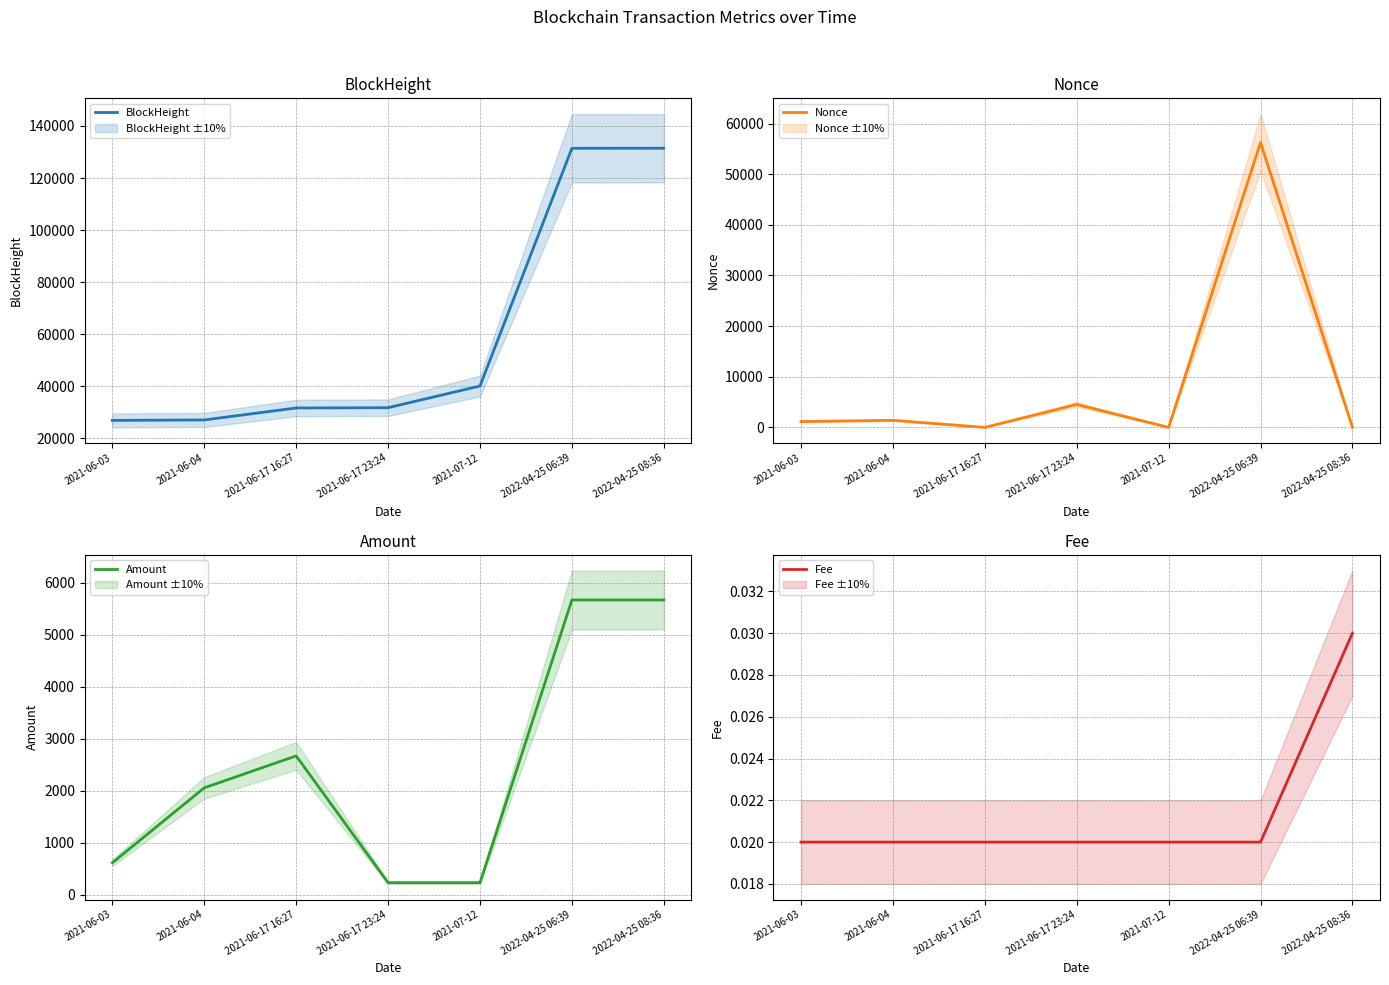

After their last crossing, which series has the higher values: Fee or Nonce?

Nonce